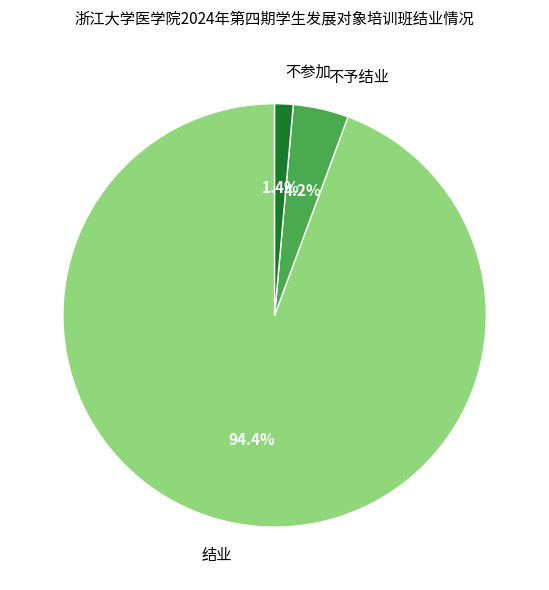

True or false: 不予结业 accounts for 4% of the total.

True